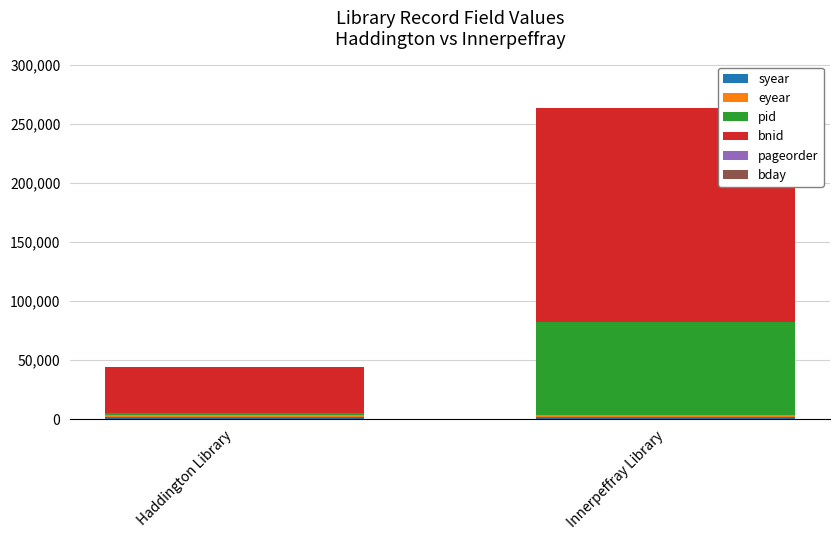

At which category is the sum across all series the highest?

Innerpeffray Library